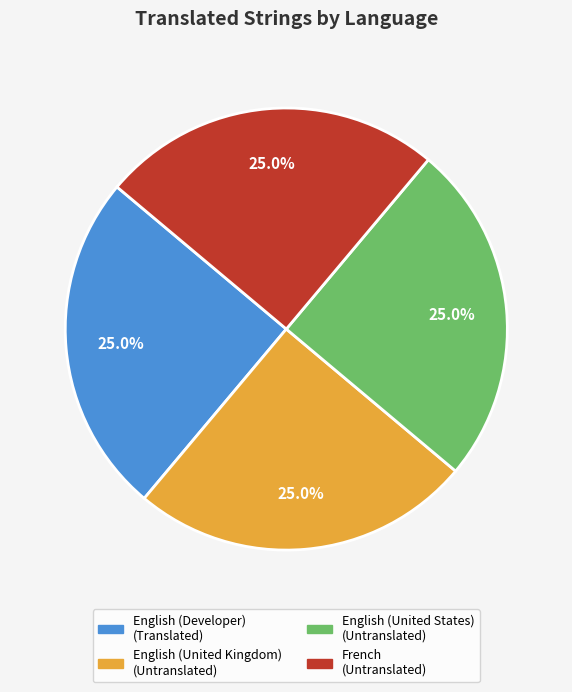

What percentage is NOT represented by English (United States) (Untranslated)?

75.0%